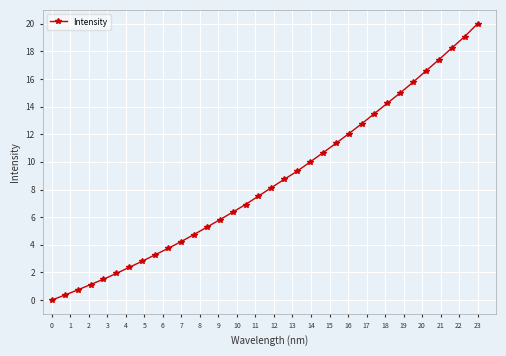

What is the value of the 32nd point from the left?

18.2